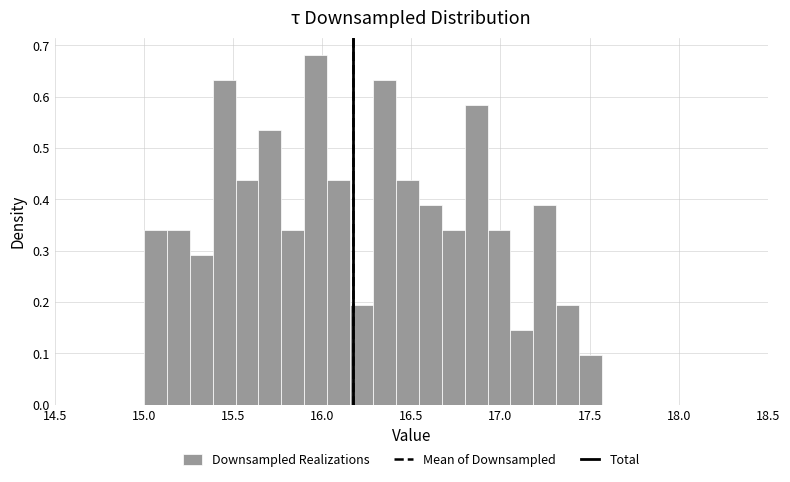

Around what value on the x-axis is the tallest bar? Give the approximate position of its centre, as read against the axis.

15.95